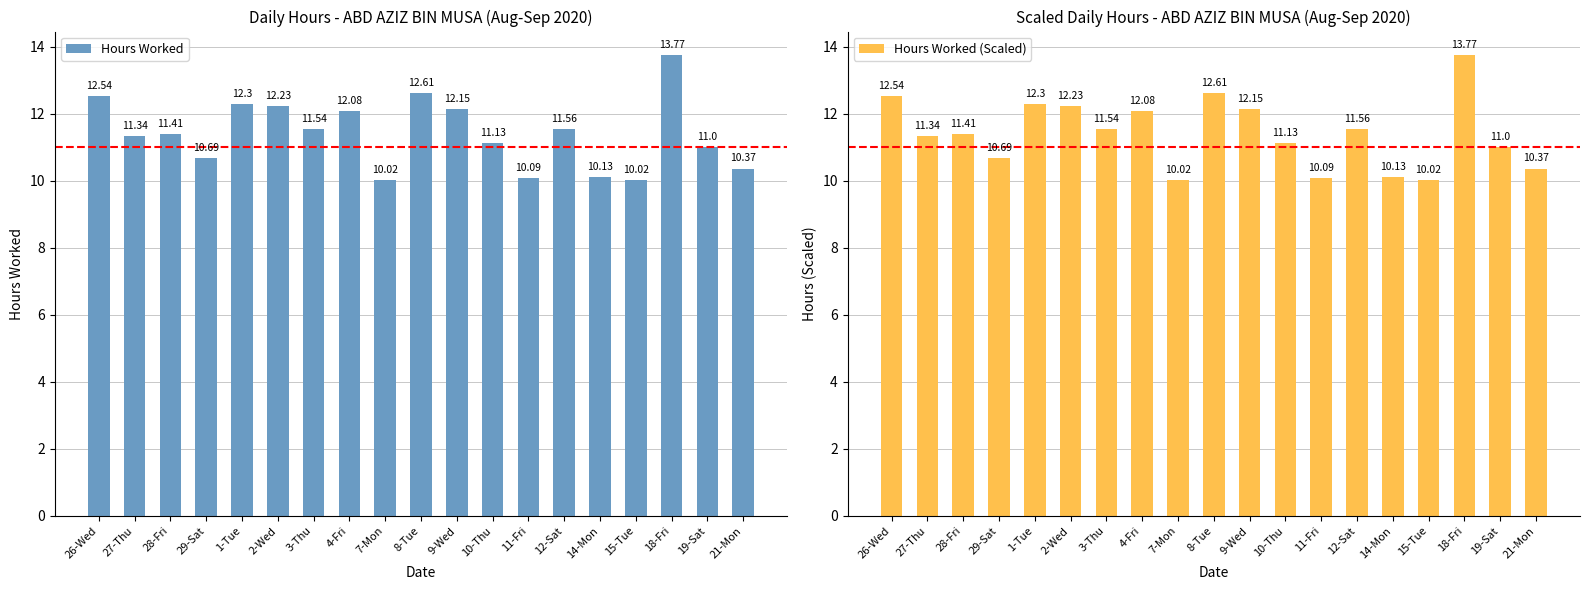

Rank the categories by Hours Worked value from lowest to highest.

7-Mon, 15-Tue, 11-Fri, 14-Mon, 21-Mon, 29-Sat, 19-Sat, 10-Thu, 27-Thu, 28-Fri, 3-Thu, 12-Sat, 4-Fri, 9-Wed, 2-Wed, 1-Tue, 26-Wed, 8-Tue, 18-Fri